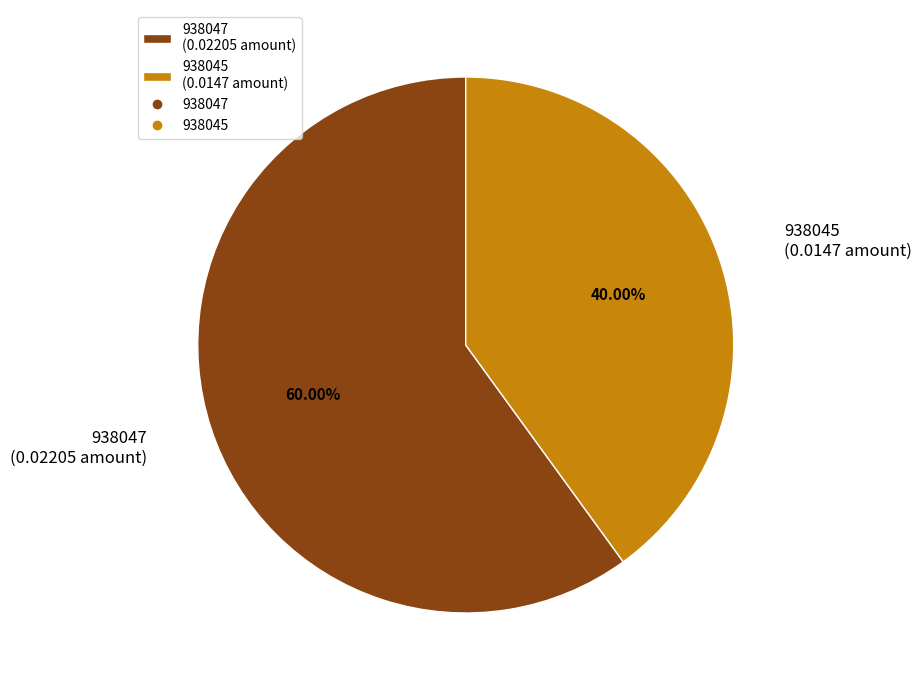

What is the smallest slice in the pie chart?

938045